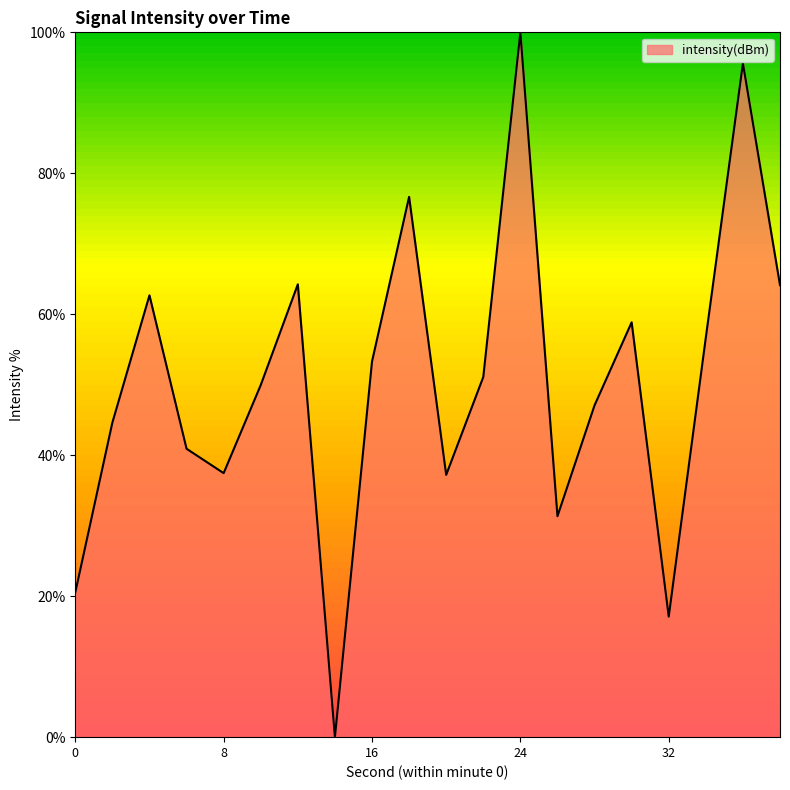

What is the maximum value shown in the chart?

100.0